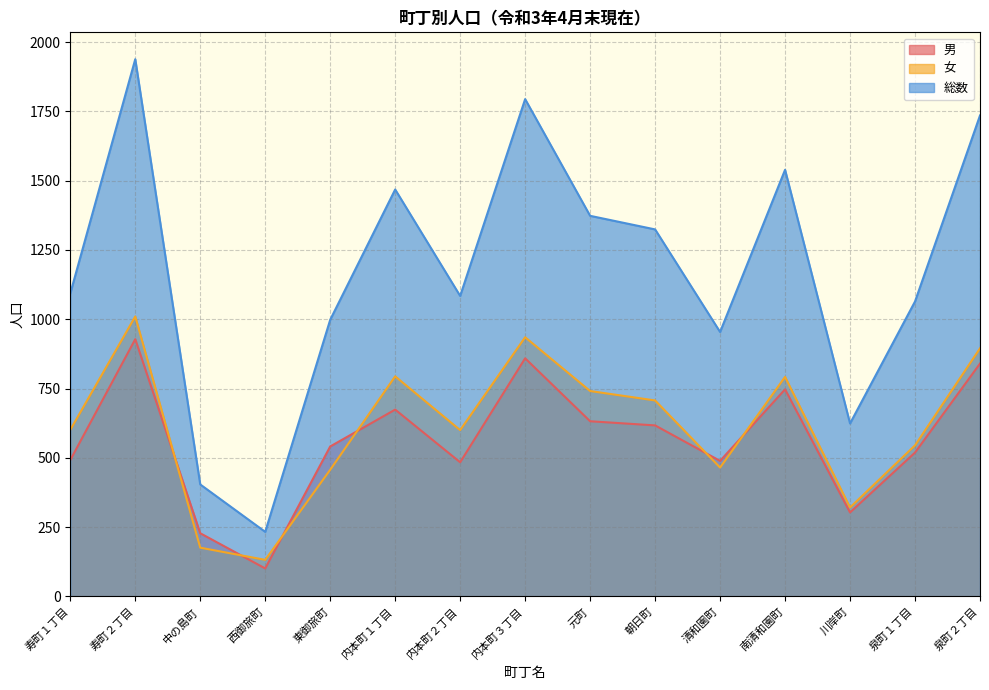

At which category is the sum across all series the highest?

寿町２丁目